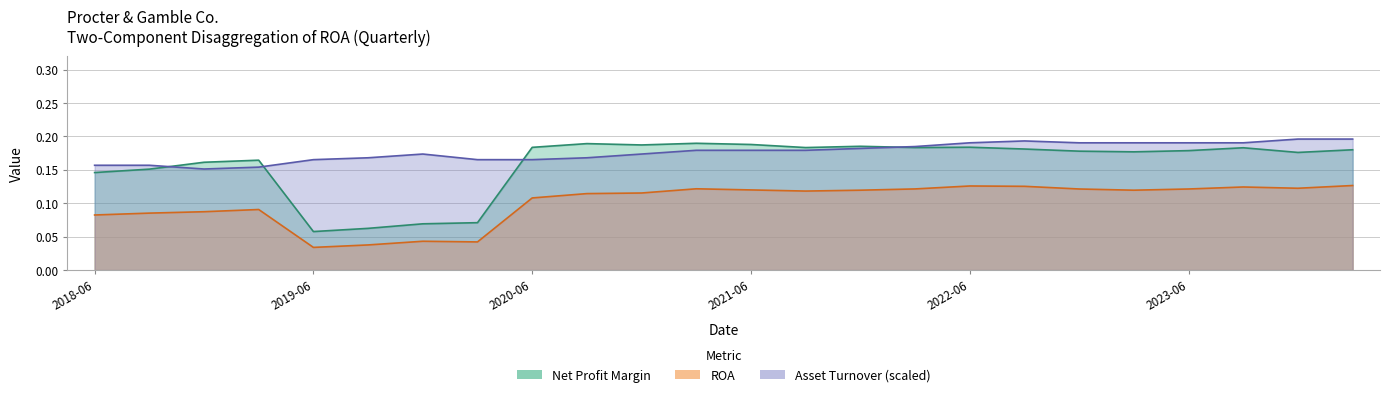

What position from the left is 2023-03-31?

20